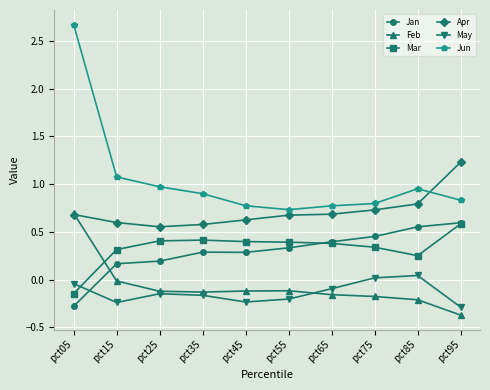

In Jan, how many points are higher than both neighbors (excluding endpoints)?

1